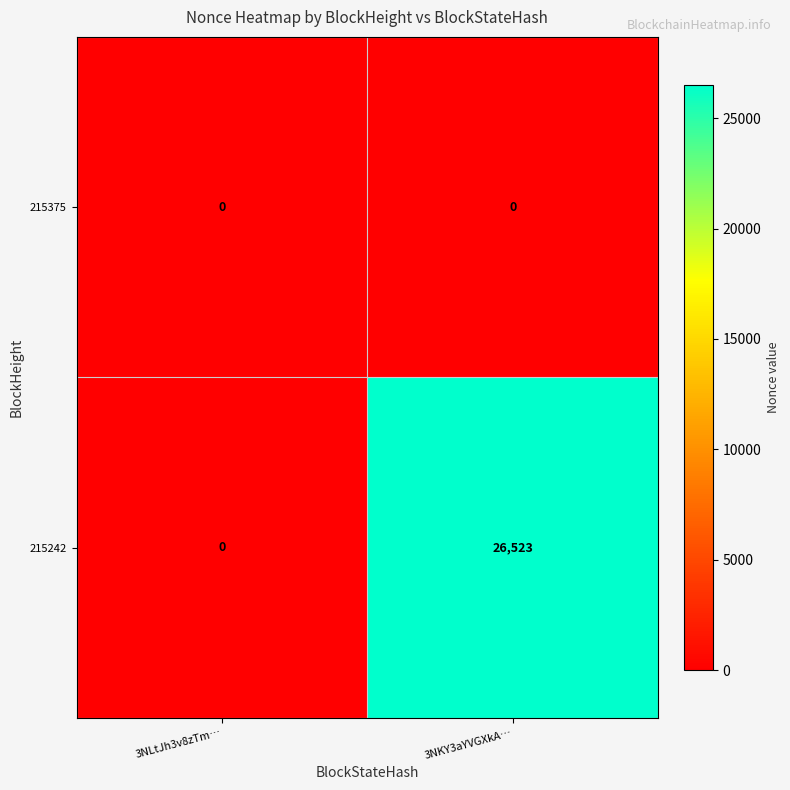

What is the total value across all series at 3NKY3aYVGXkA…?

26523